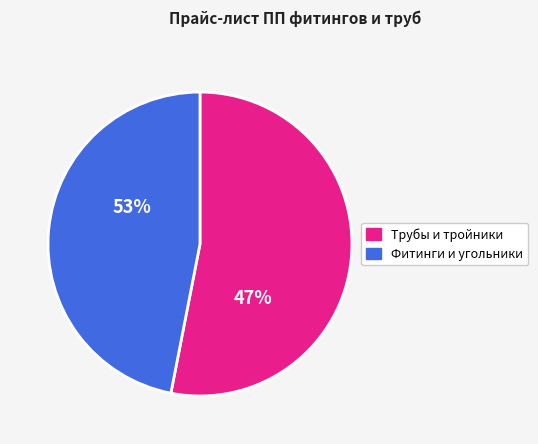

Does Угольник ПП 32 90 гр. account for over 50% of the chart?

No